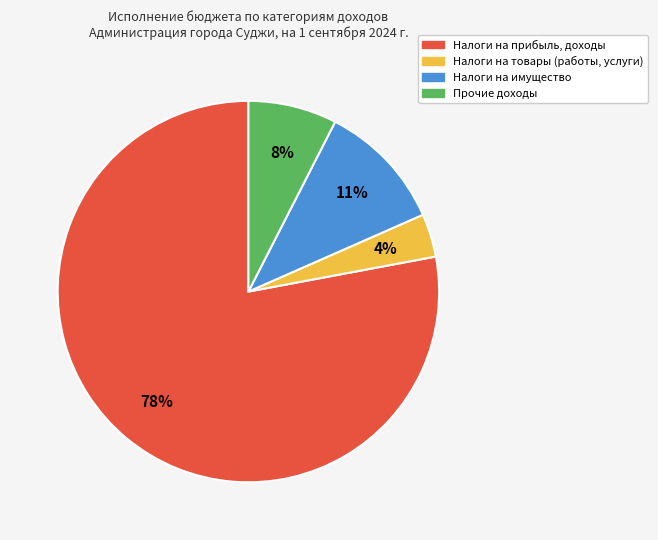

Rank the categories by value from lowest to highest.

Налоги на товары (работы, услуги), Прочие доходы, Налоги на имущество, Налоги на прибыль, доходы